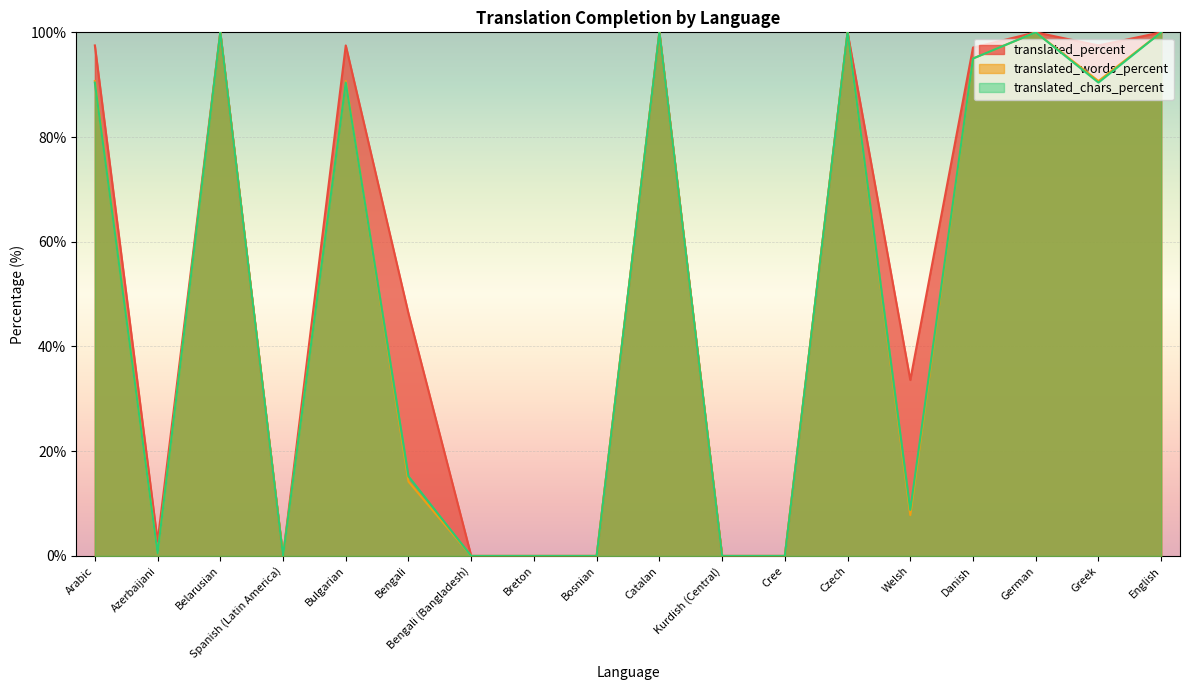

At which label does translated_words_percent reach its minimum?

Spanish (Latin America)